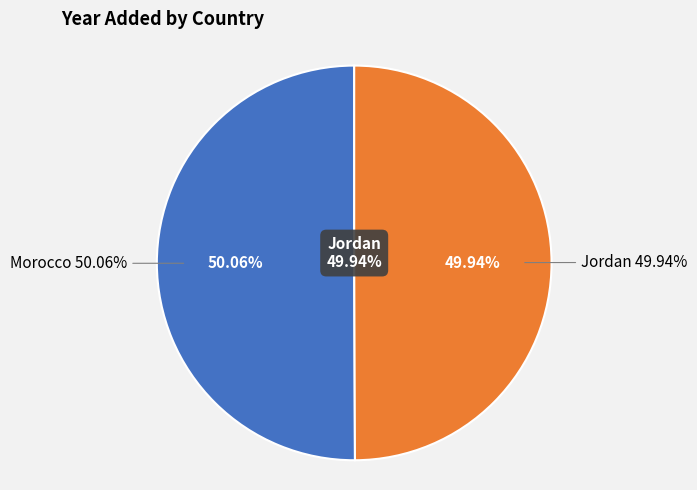

How many segments does this pie chart have?

2